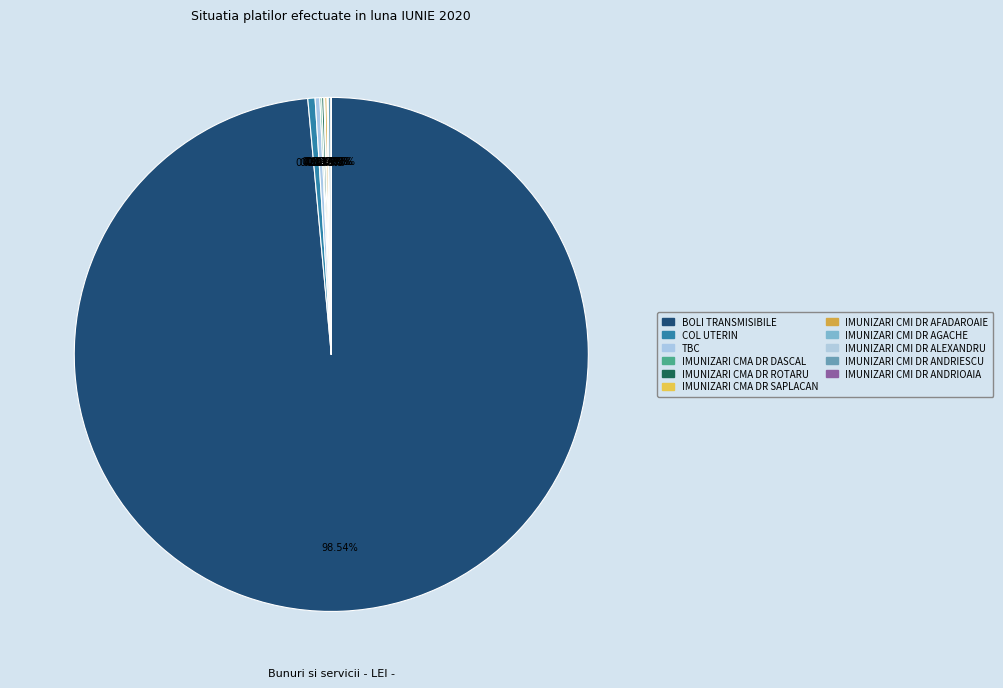

Is it true that COL UTERIN is 0% of the pie?

True